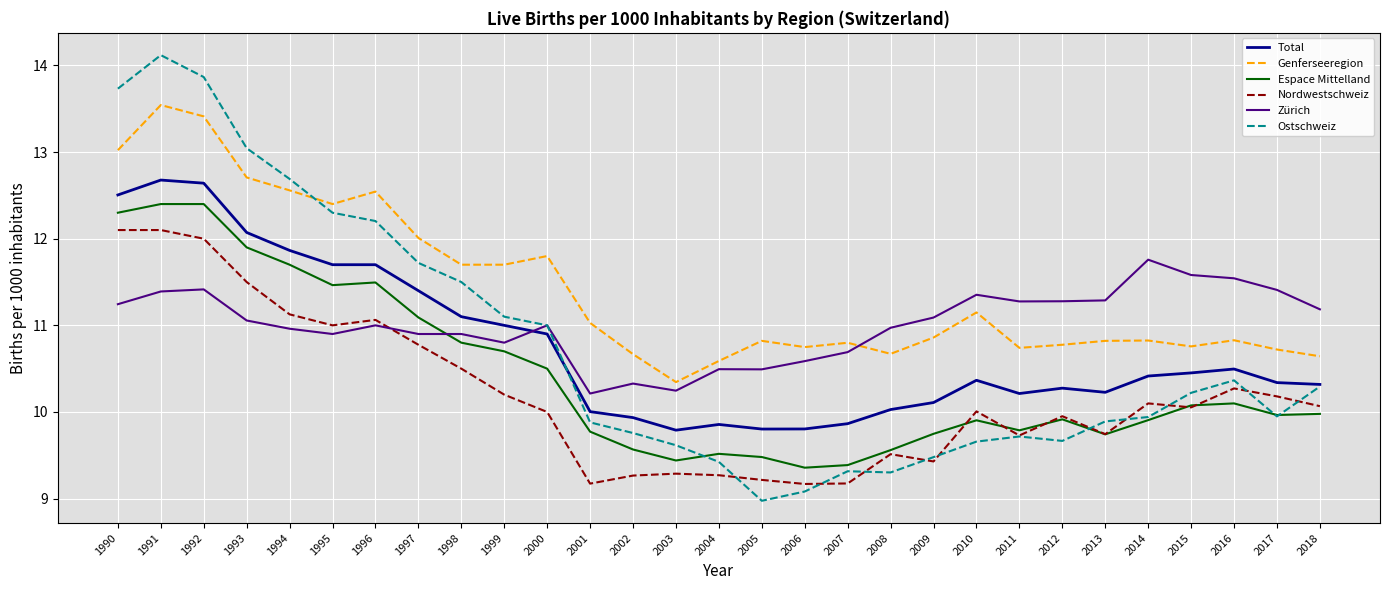

Rank the series by their maximum value, from lowest to highest.

Zürich, Nordwestschweiz, Espace Mittelland, Total, Genferseeregion, Ostschweiz